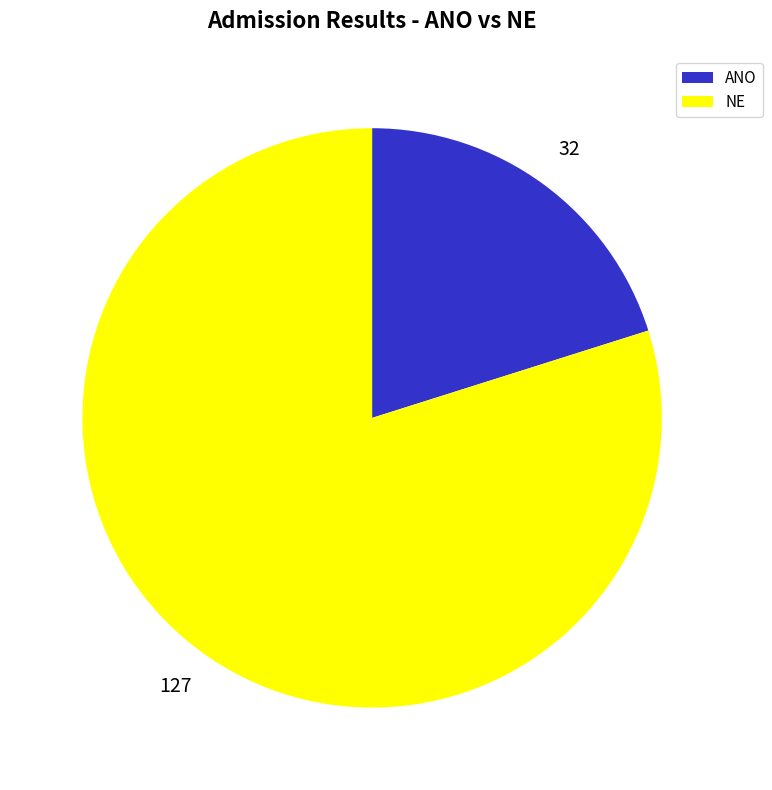

How many segments does this pie chart have?

2